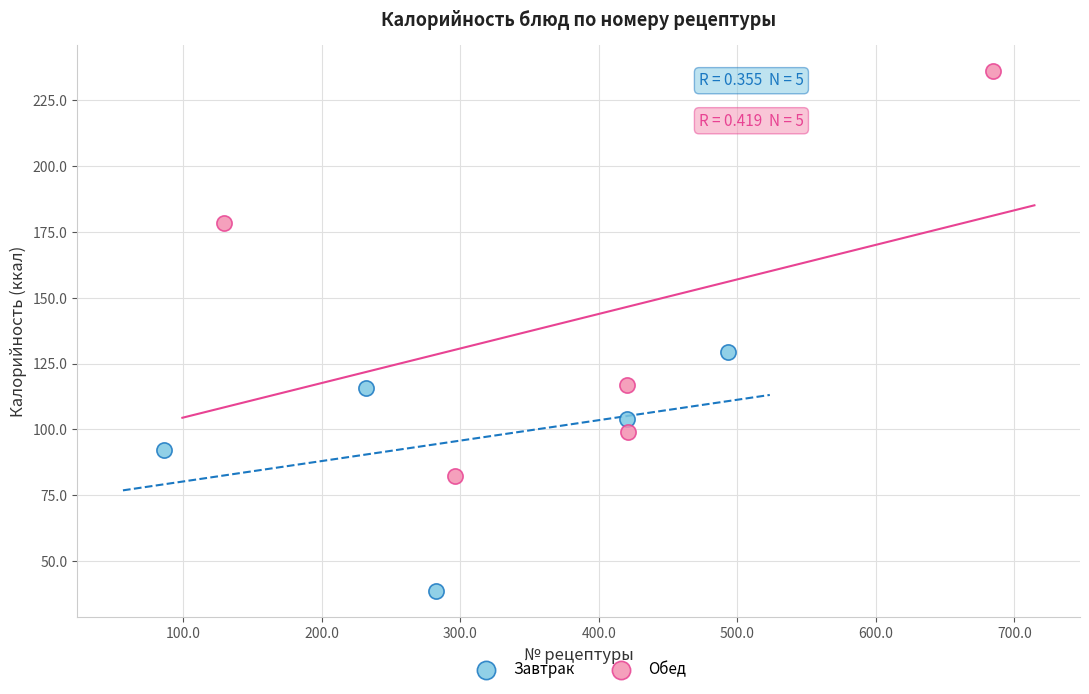

Which series reaches the maximum Y coordinate?

Обед